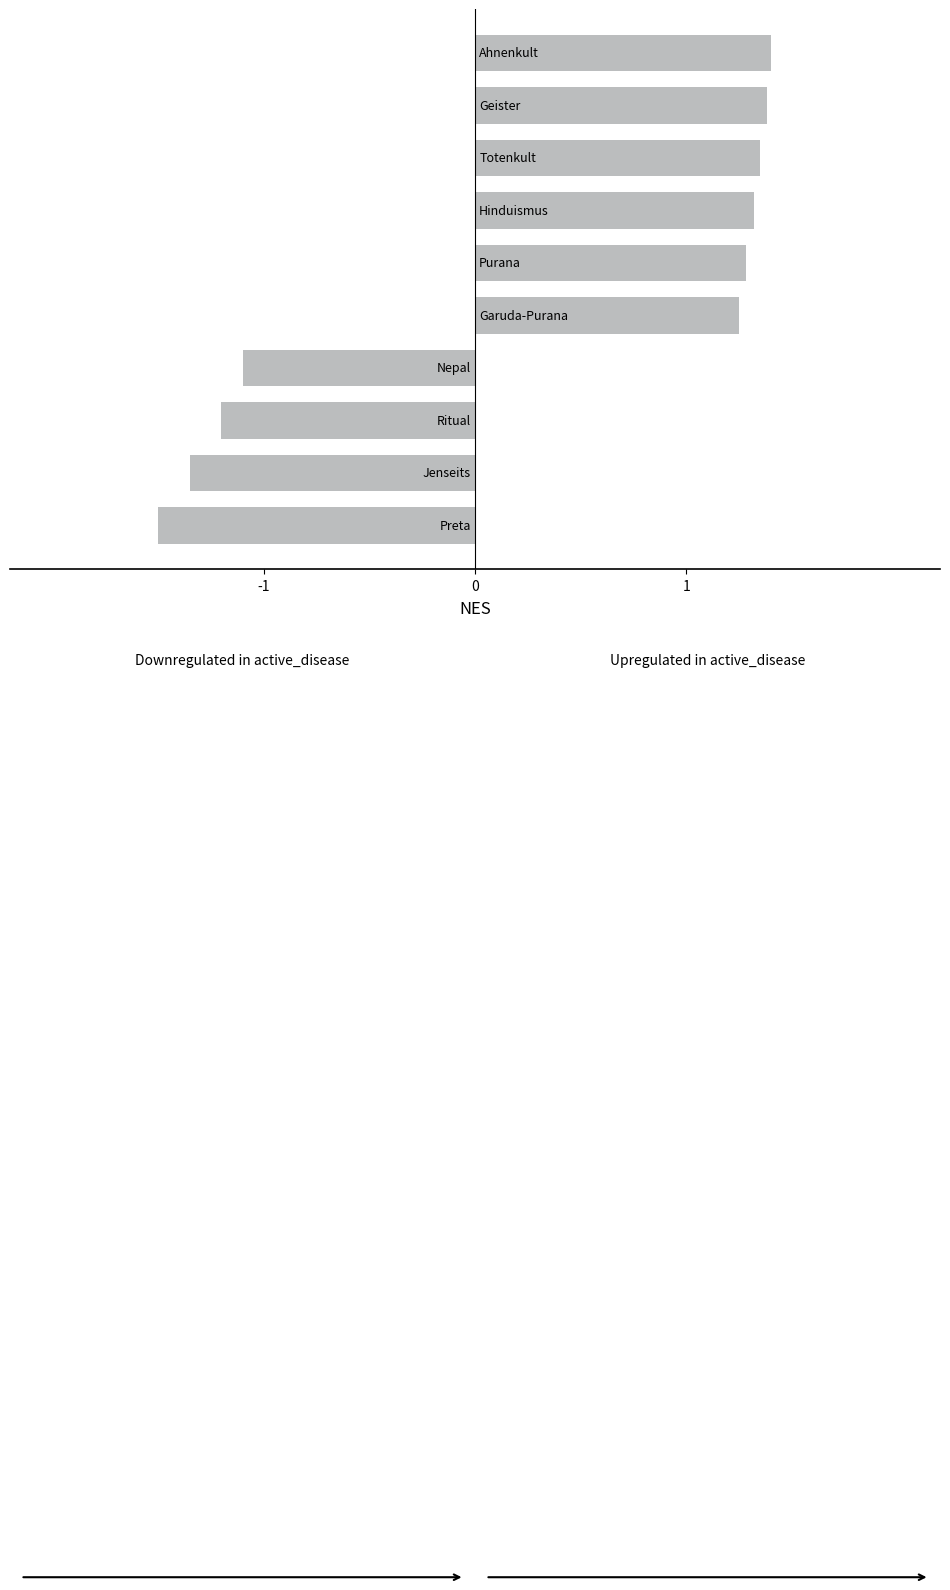

What is the sum of all values?

2.8